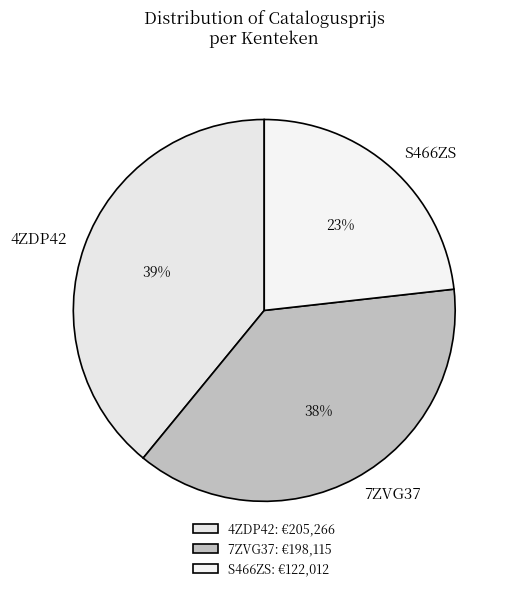

To the nearest percent, what is the average slice percentage?

33%